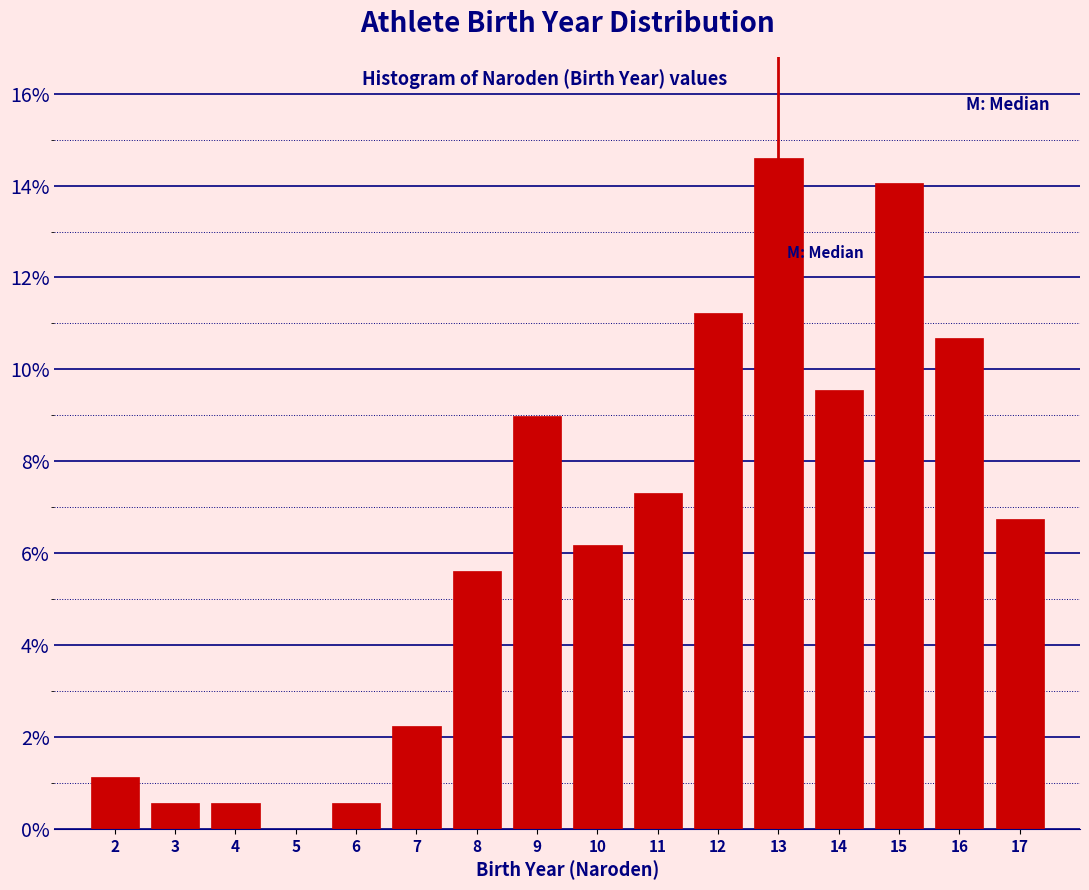

How tall is the bar that spans 15.5 to 16.5 on the x-axis? The values are not printed on the chart, so give them approximately, as read against the axis.

10.6